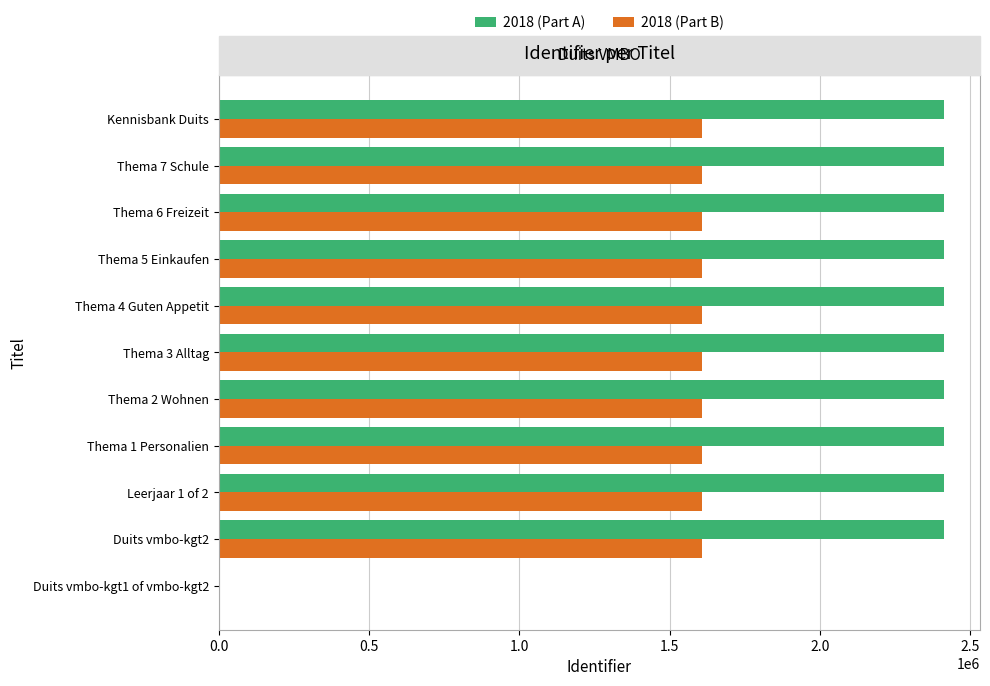

The value of 2018 (Part A) at Kennisbank Duits is 986038.2. True or false?

False